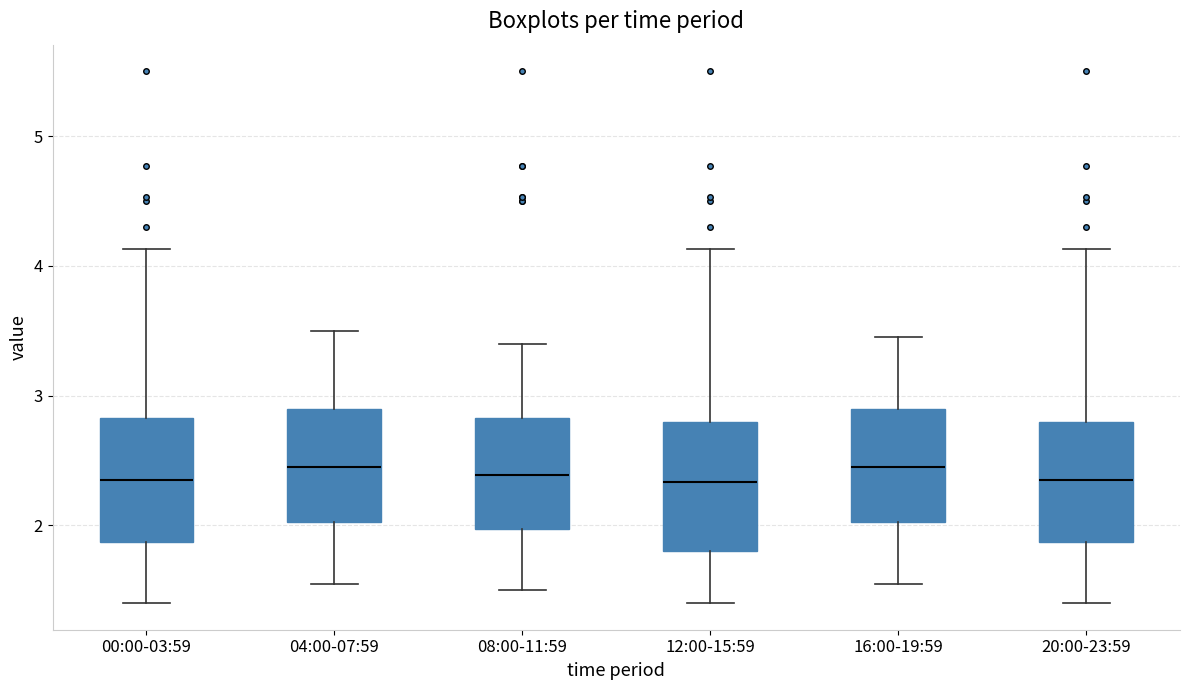

Reading left to right, read every box against the y-axis: the position of its median line, the range the box covers, and the ends of its whiskers. The values are not printed on the chart, so give them approximately, as read against the axis.

00:00-03:59: median 2.4, box 1.9 to 2.8, whiskers 1.4 to 4.1
04:00-07:59: median 2.5, box 2.0 to 2.9, whiskers 1.6 to 3.5
08:00-11:59: median 2.4, box 2.0 to 2.8, whiskers 1.5 to 3.4
12:00-15:59: median 2.3, box 1.8 to 2.8, whiskers 1.4 to 4.1
16:00-19:59: median 2.5, box 2.0 to 2.9, whiskers 1.6 to 3.5
20:00-23:59: median 2.4, box 1.9 to 2.8, whiskers 1.4 to 4.1